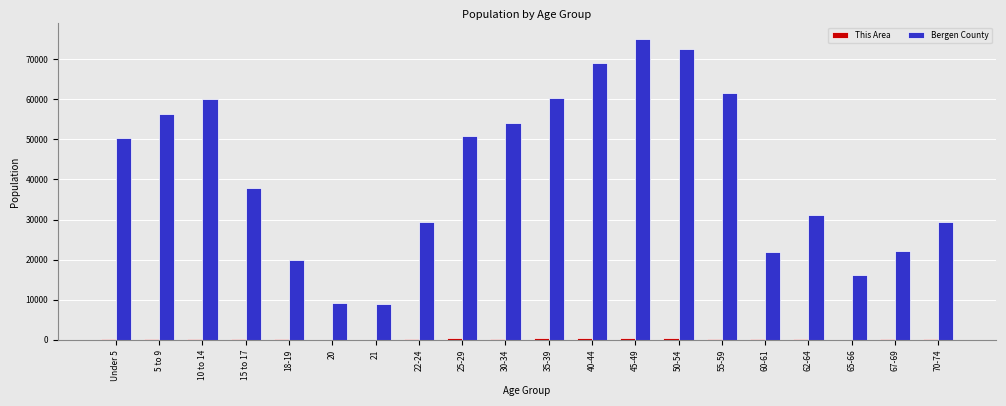

Which series has the largest total across all categories?

Bergen County